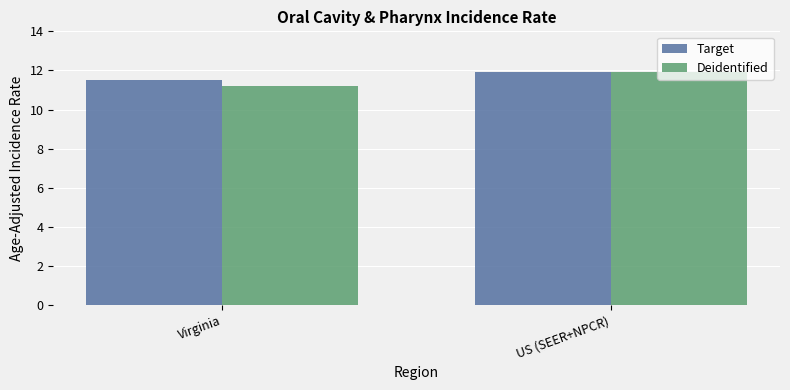

Which category has the lowest value across all series?

Virginia